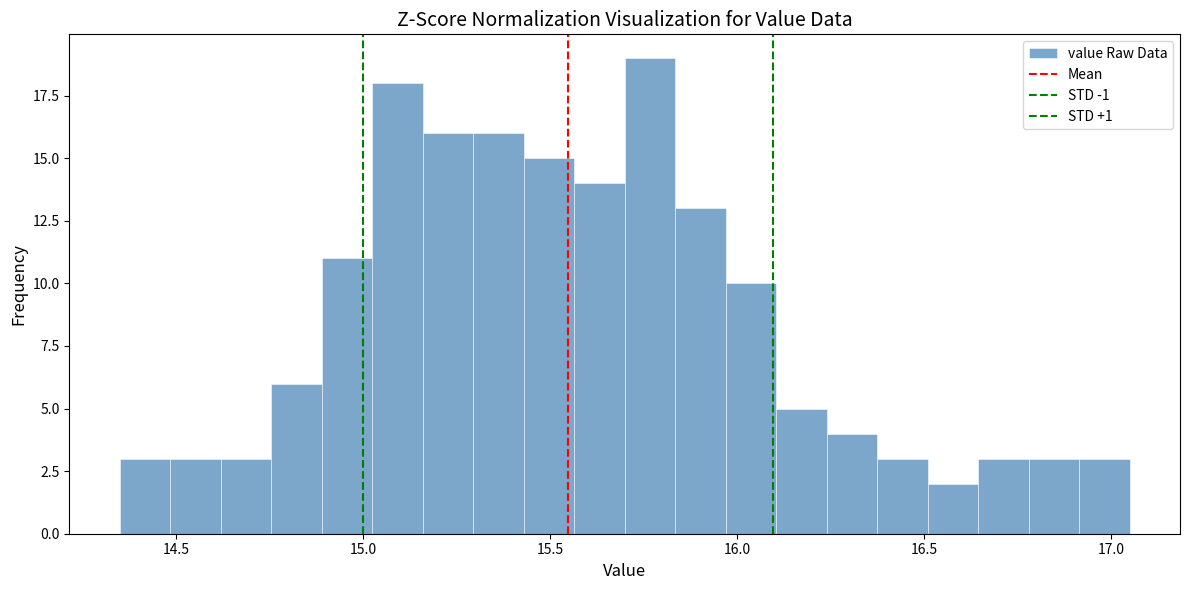

Around what value on the x-axis is the tallest bar? Give the approximate position of its centre, as read against the axis.

15.75